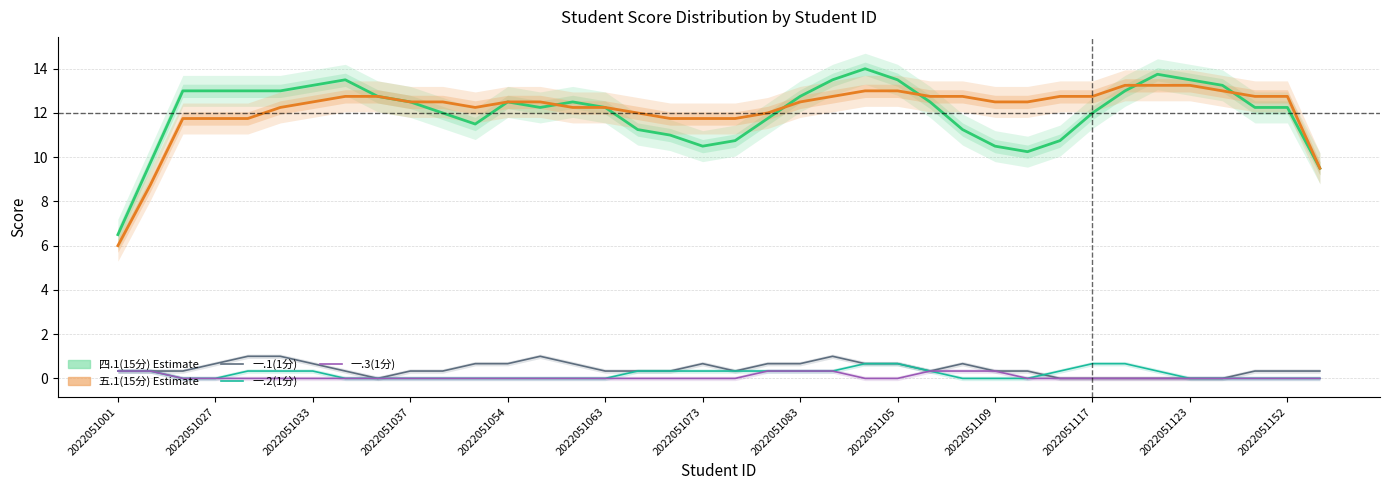

How many lines are shown in the chart?

5